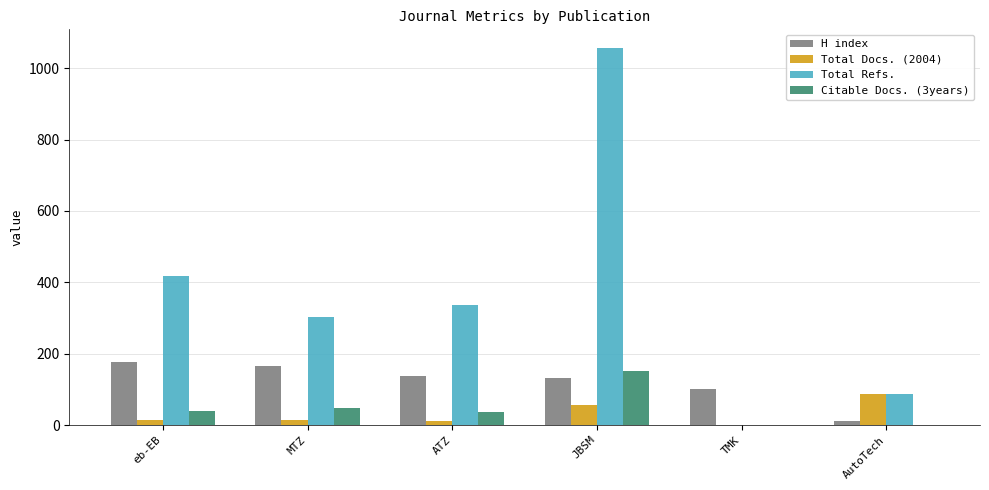

At which label is Total Refs. closest to 528?

eb-EB